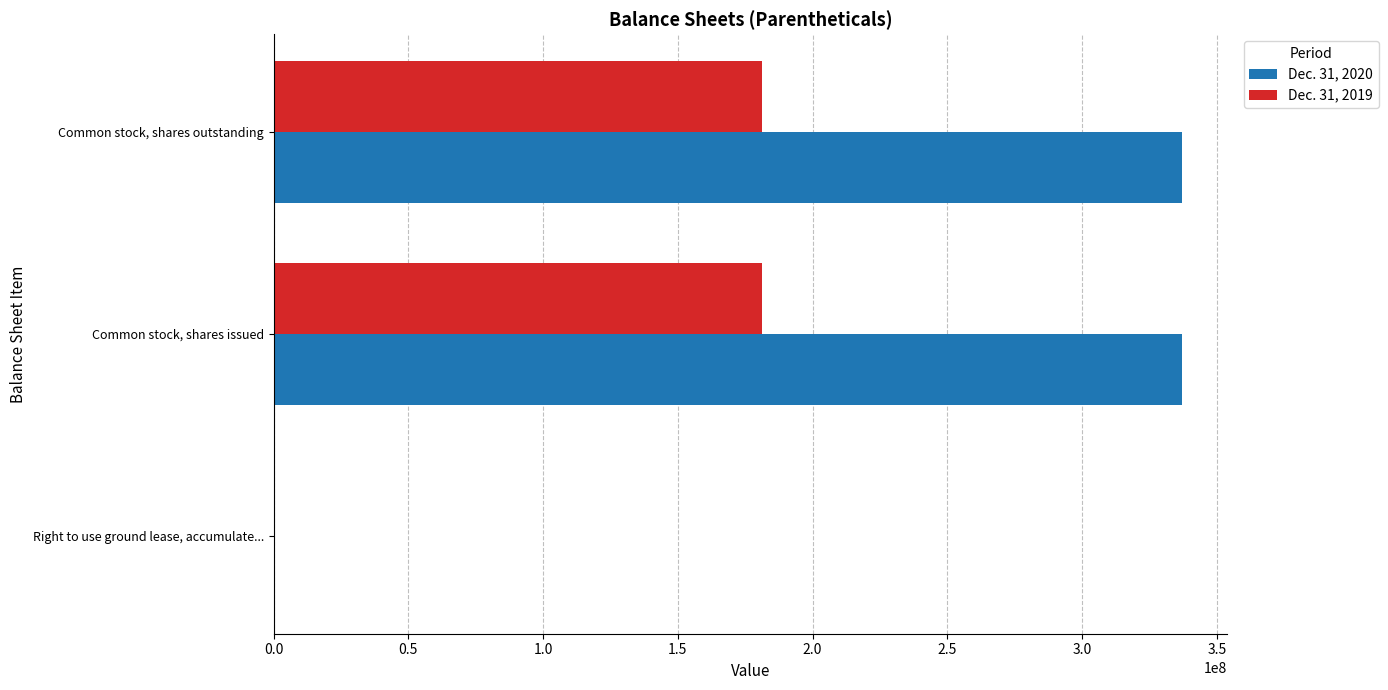

Is the value of Dec. 31, 2020 at Right to use ground lease, accumulate... greater than the value of Dec. 31, 2019 at Common stock, shares issued?

No